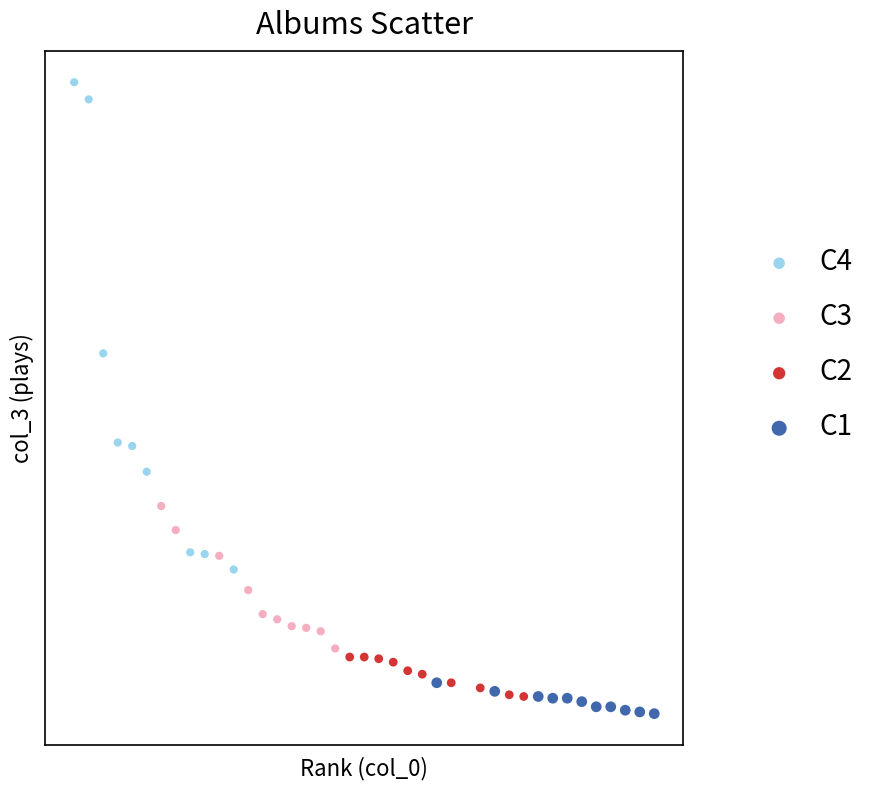

Which series reaches the maximum Y coordinate?

C4